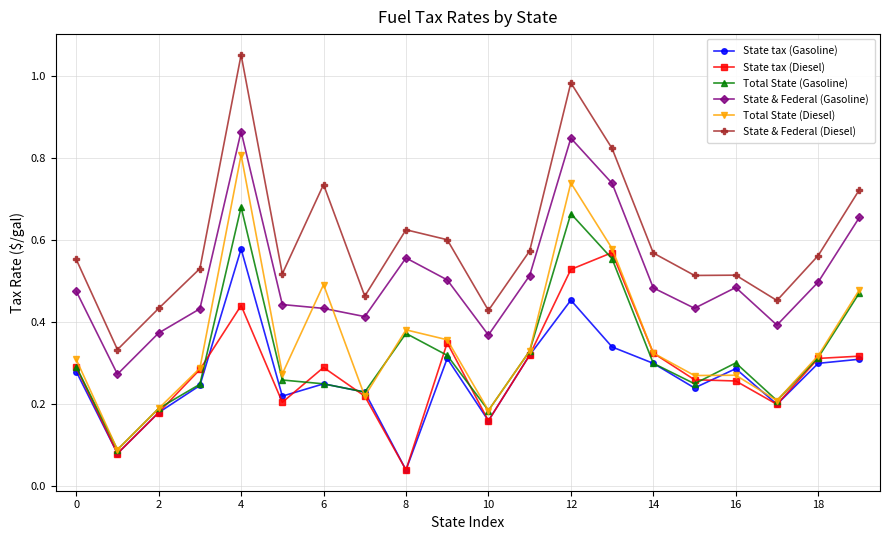

Which series has the largest total across all categories?

State & Federal (Diesel)